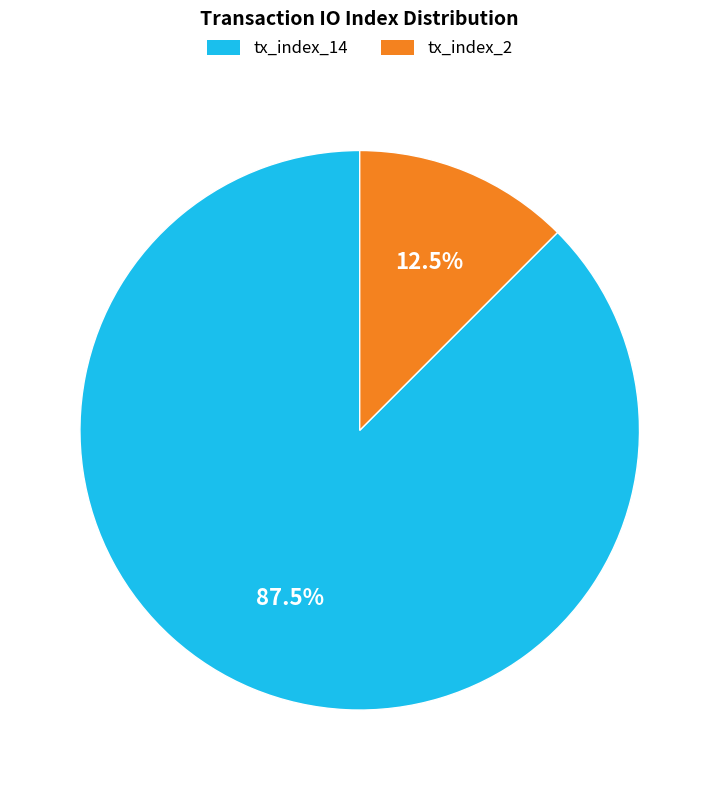

Rank the categories by value from lowest to highest.

tx_index_2, tx_index_14